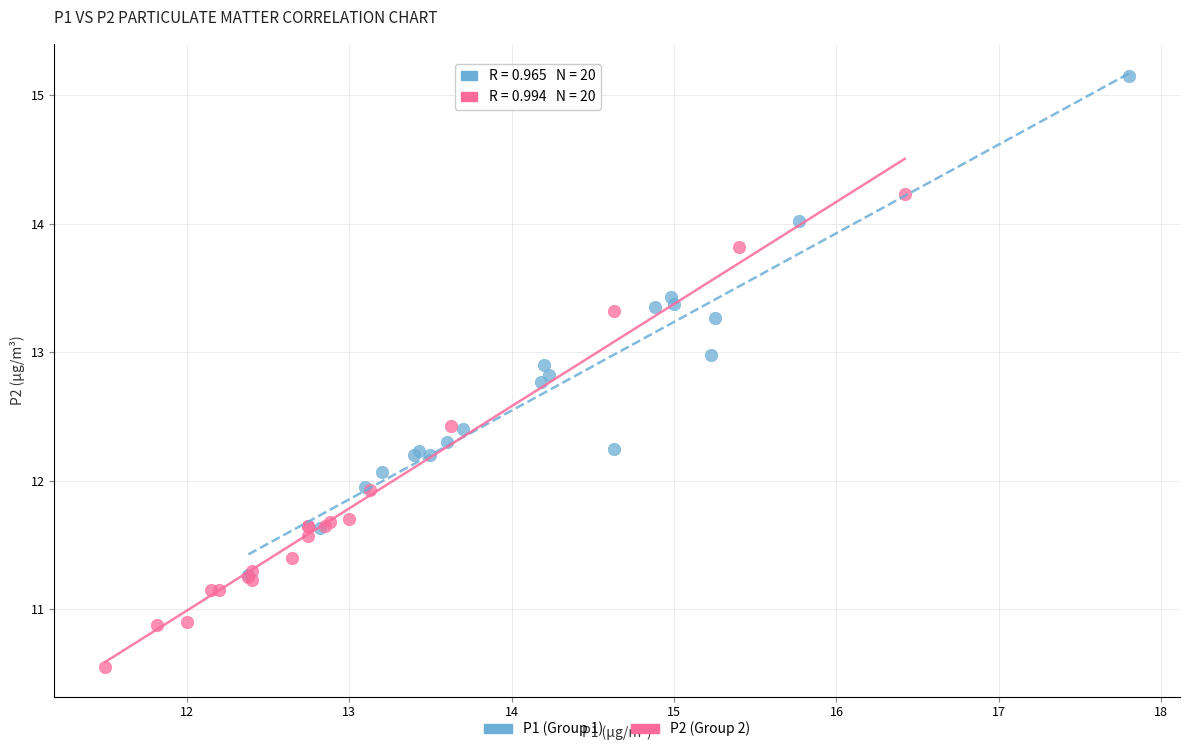

Which series reaches the minimum Y coordinate?

P2 (Group 2)